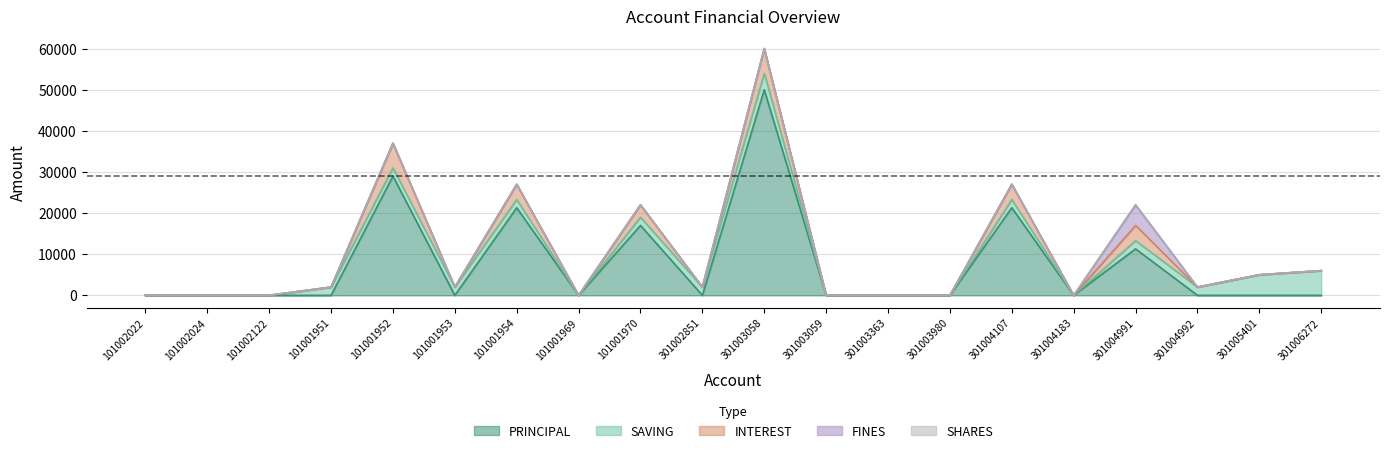

What are all the series names shown in the legend?

PRINCIPAL, SAVING, INTEREST, FINES, SHARES